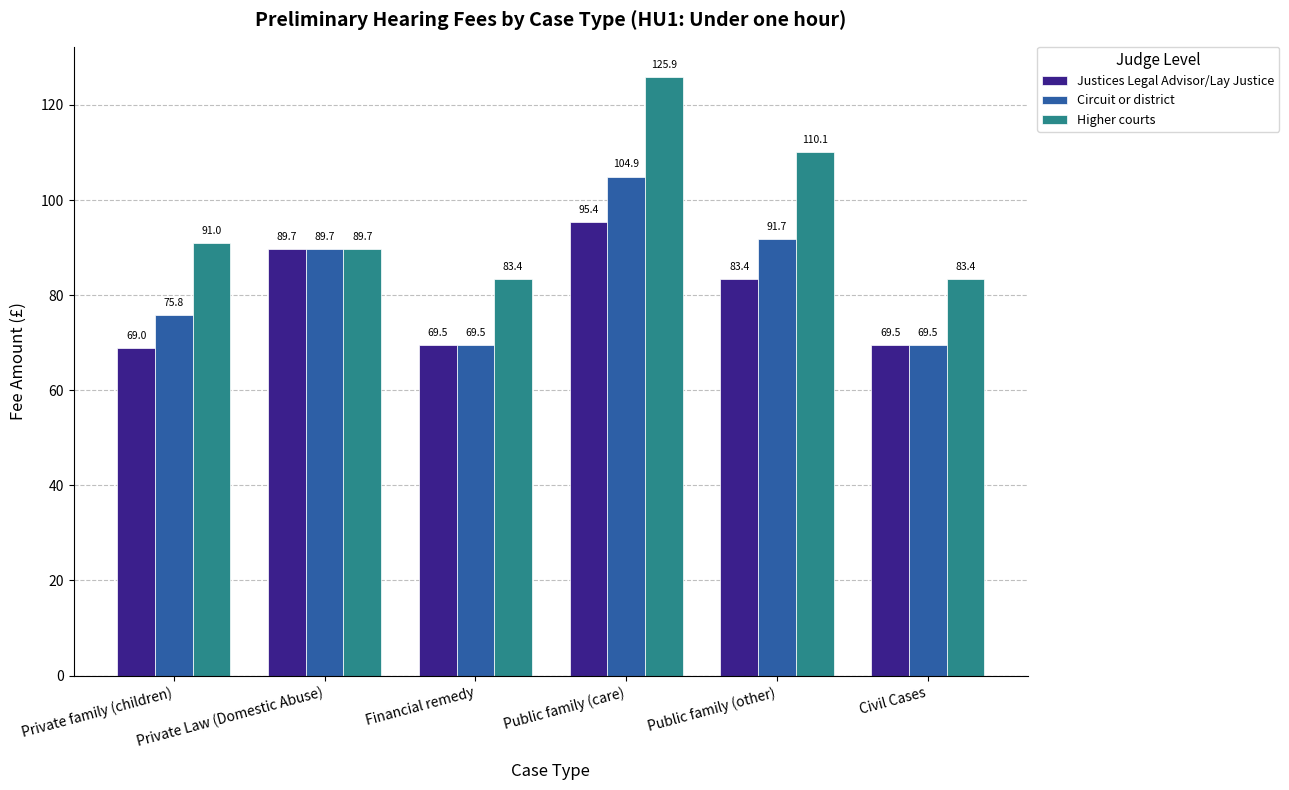

What is the value of the Higher courts bar at the 3rd from the left?

83.4